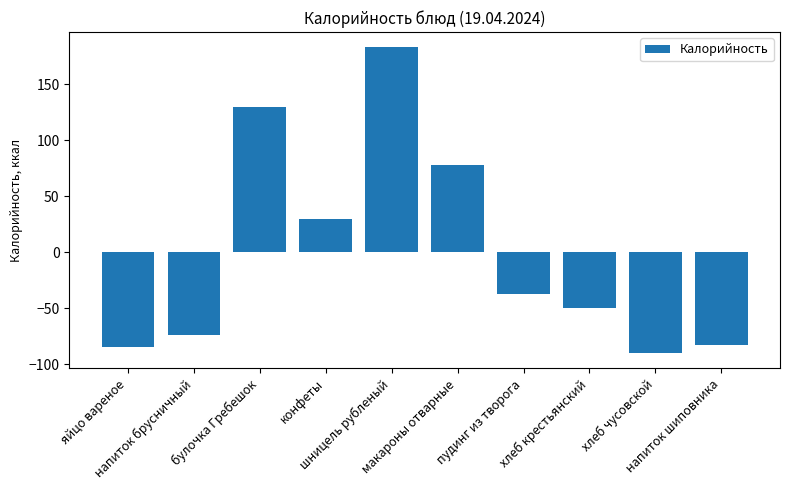

Is it true that the value at хлеб крестьянский is -86.6?

False